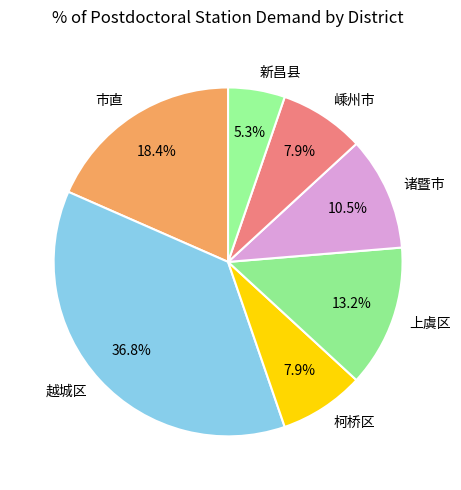

To the nearest percent, what is the combined percentage of 柯桥区 and 诸暨市?

18%